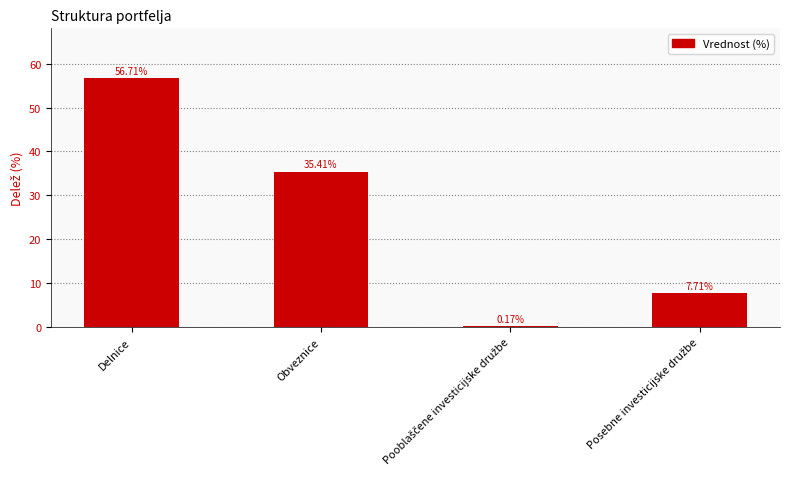

At which label is the value closest to 28?

Obveznice